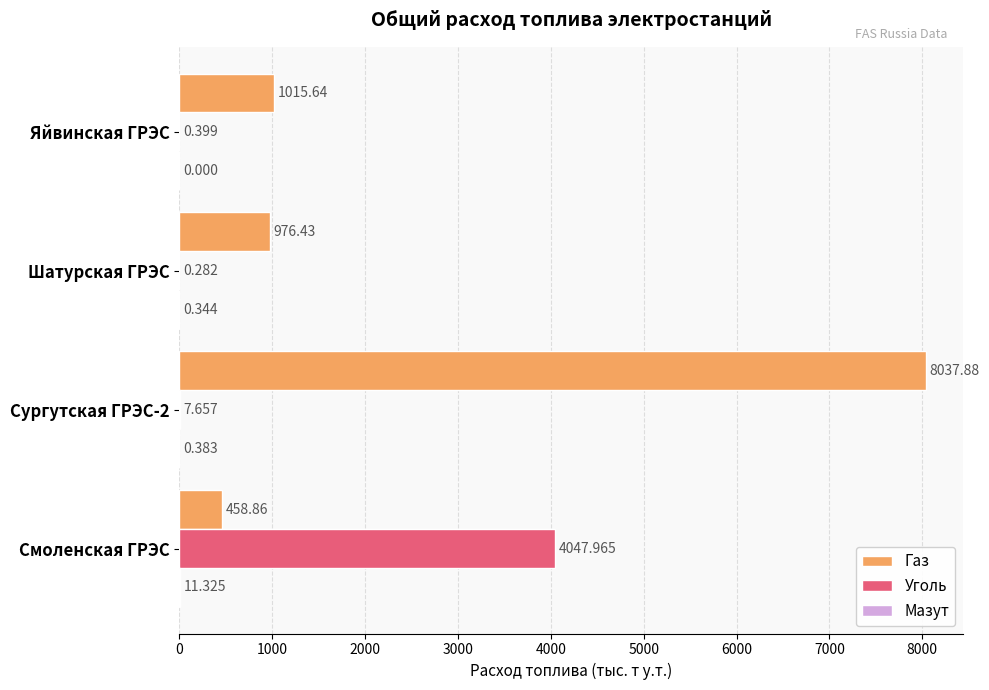

How many data points in Газ are above 1015?

2